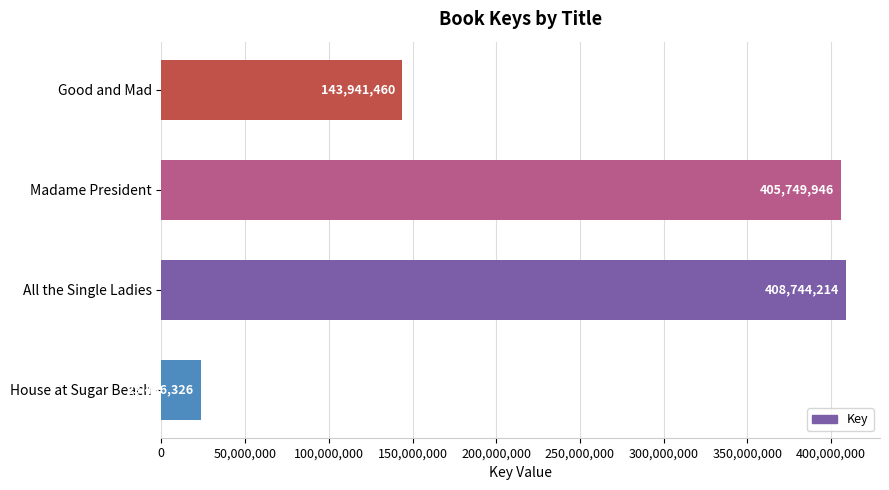

Are the bars horizontal?

Yes